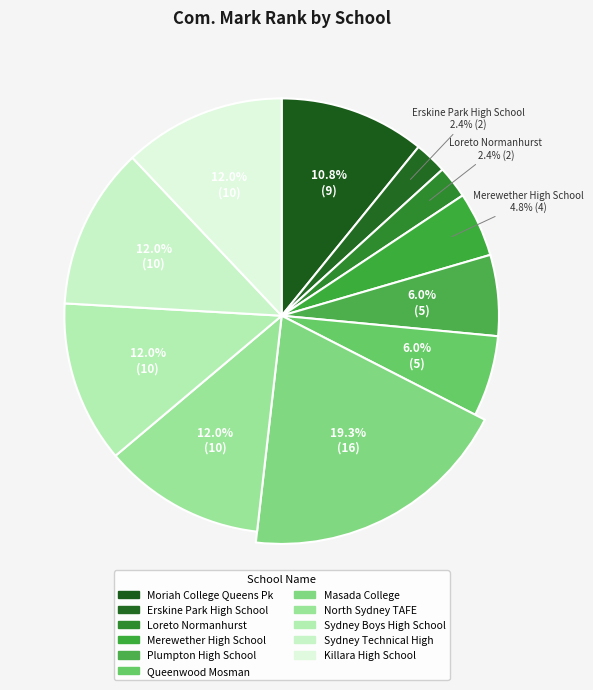

What is the smallest slice in the pie chart?

Erskine Park High School